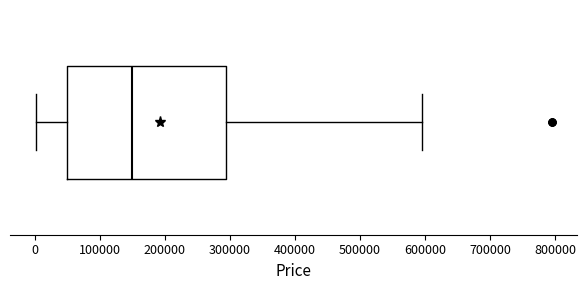

Where is the left edge of the box on the x-axis? The values are not printed on the chart, so give them approximately, as read against the axis.

50000